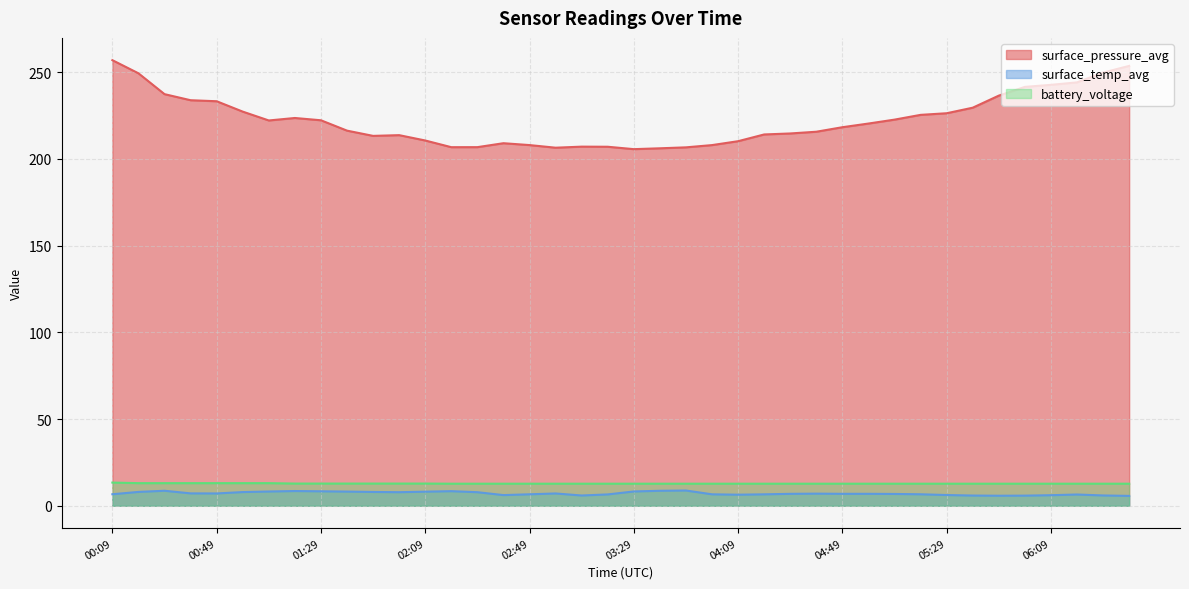

Is it true that surface_pressure_avg equals 206.4 at 02:59?

True